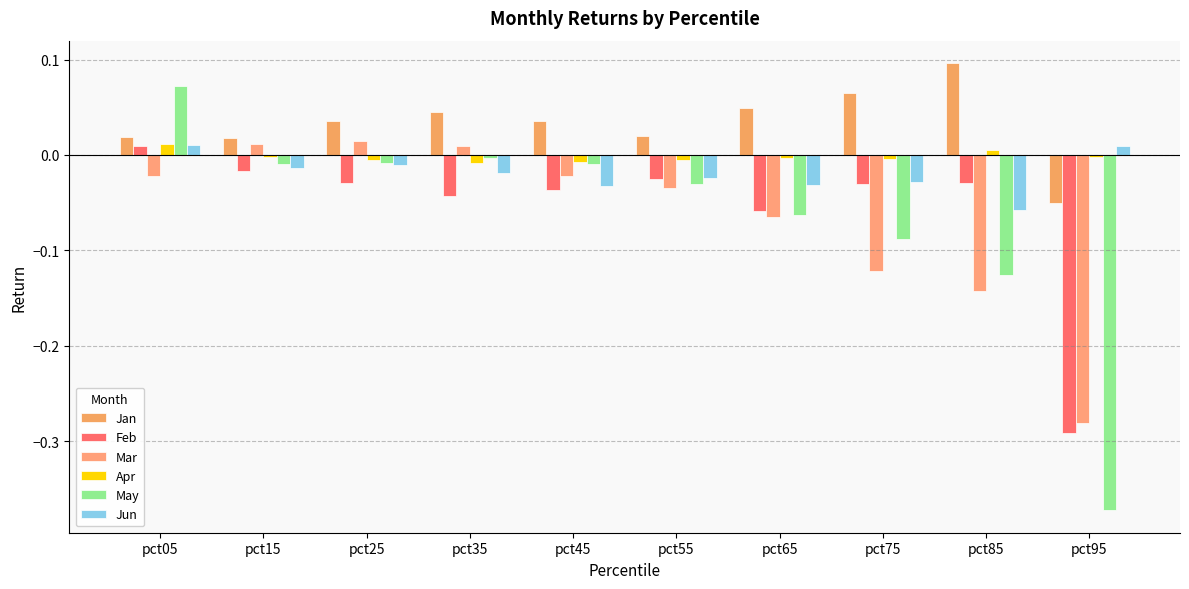

Read the Feb value at pct95.

-0.3